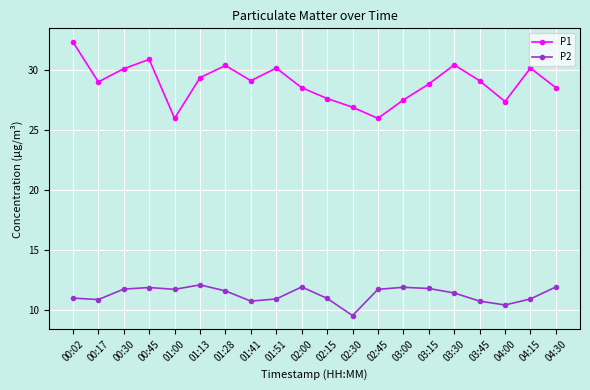

At which label does P1 reach its peak?

00:02